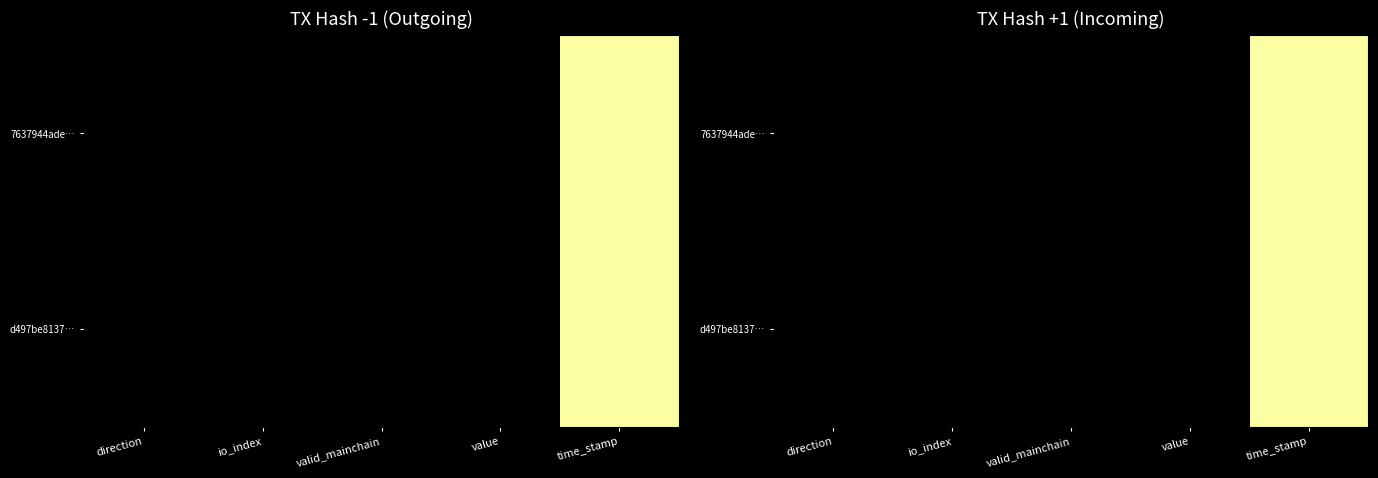

Rank the series by their maximum value, from lowest to highest.

7637944ade…, d497be8137…